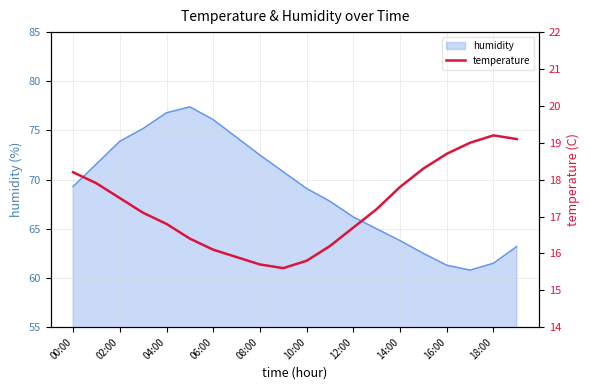

Where does the data first go above 17?

00:00